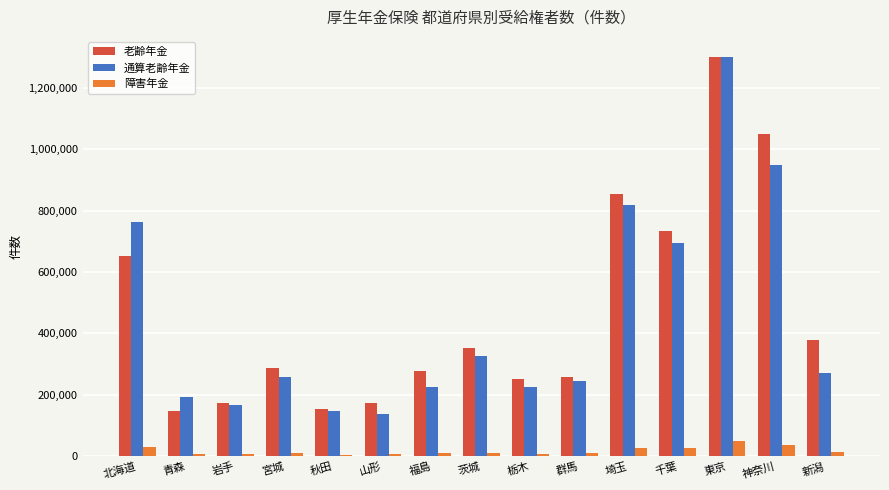

True or false: 通算老齢年金 has a value of 1300133 at 東京.

True